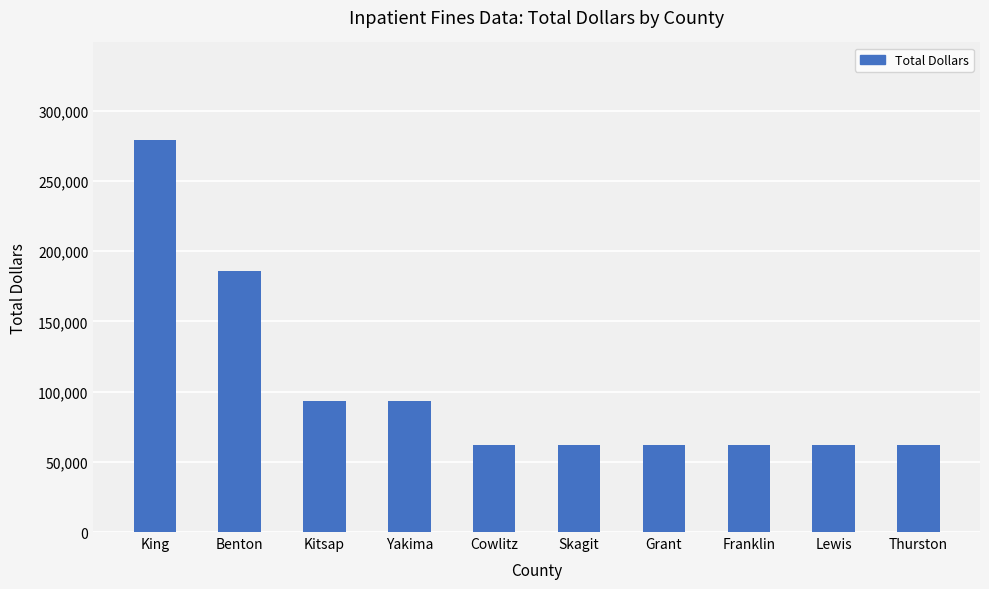

What is the label of the 2nd bar from the left?

Benton